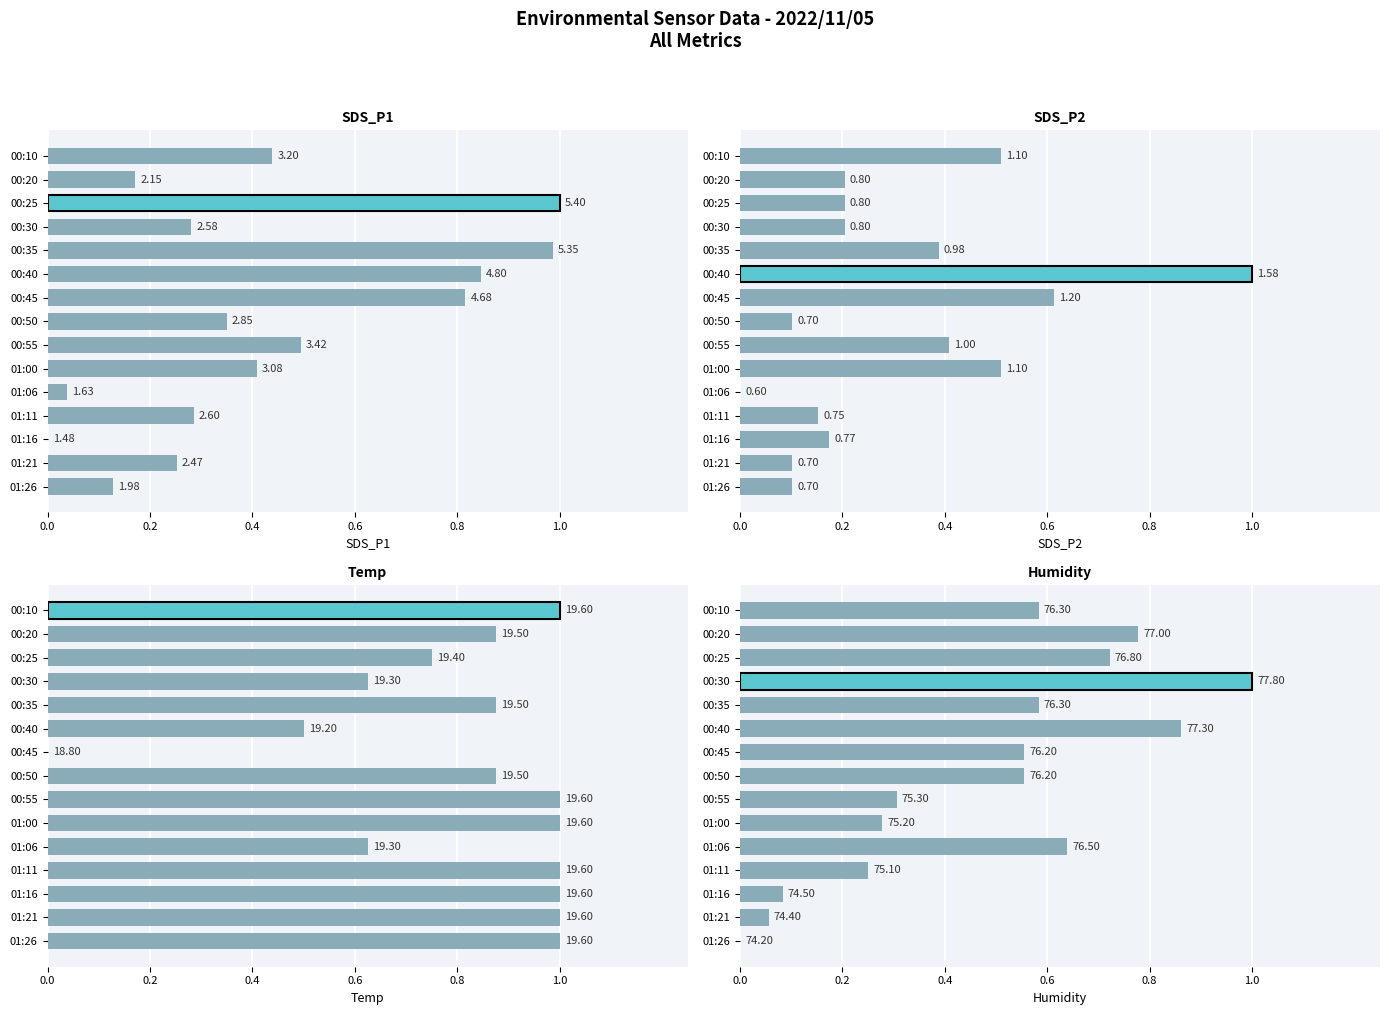

Reading left to right, list all the values displayed in this chart.

SDS_P1: 0.4	0.2	1.0	0.3	1.0	0.8	0.8	0.3	0.5	0.4	0.0	0.3	0.0	0.3	0.1
SDS_P2: 0.5	0.2	0.2	0.2	0.4	1.0	0.6	0.1	0.4	0.5	0.0	0.2	0.2	0.1	0.1
Temp: 1.0	0.9	0.7	0.6	0.9	0.5	0.0	0.9	1.0	1.0	0.6	1.0	1.0	1.0	1.0
Humidity: 0.6	0.8	0.7	1.0	0.6	0.9	0.6	0.6	0.3	0.3	0.6	0.2	0.1	0.1	0.0